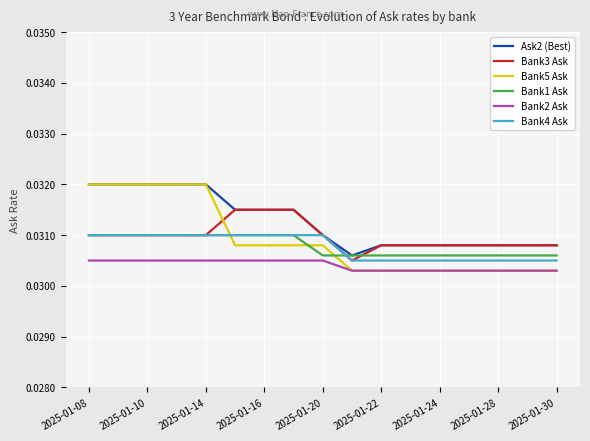

Which series has the widest spread of values?

Bank5 Ask